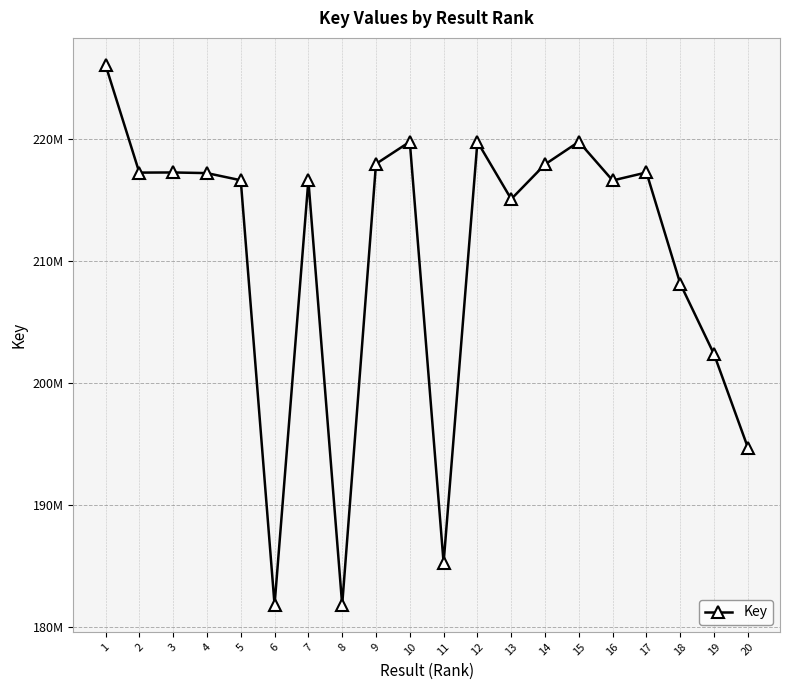

Is this an area chart (filled region under the line)?

No